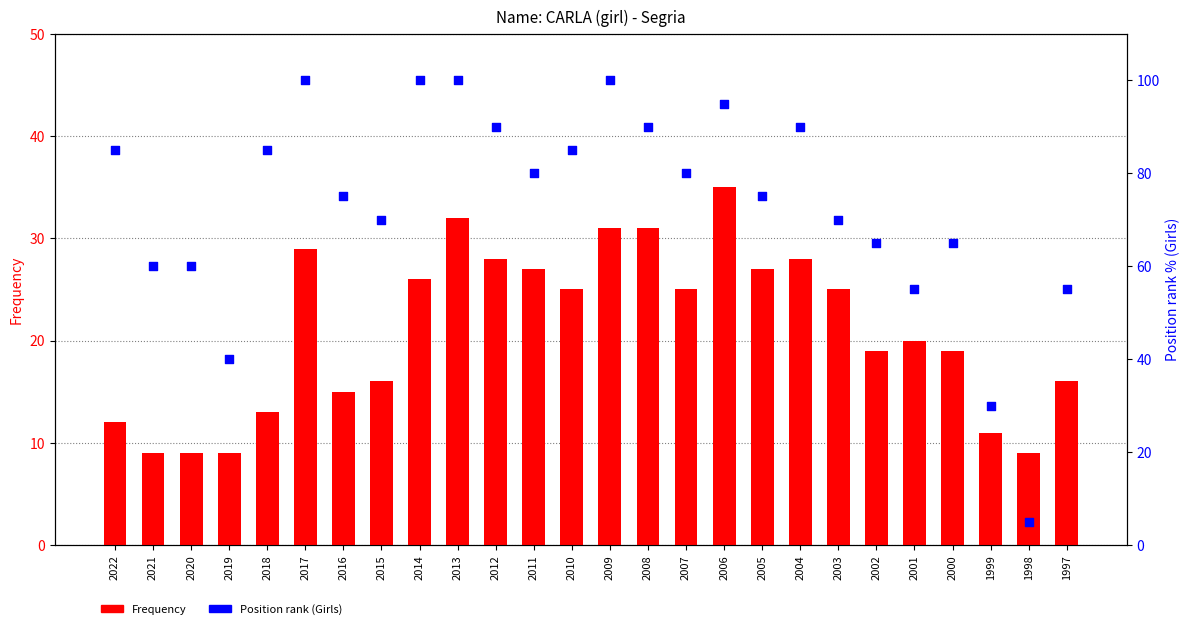

Is the value of Position rank (Girls) at 1999 greater than the value of Frequency at 2014?

Yes